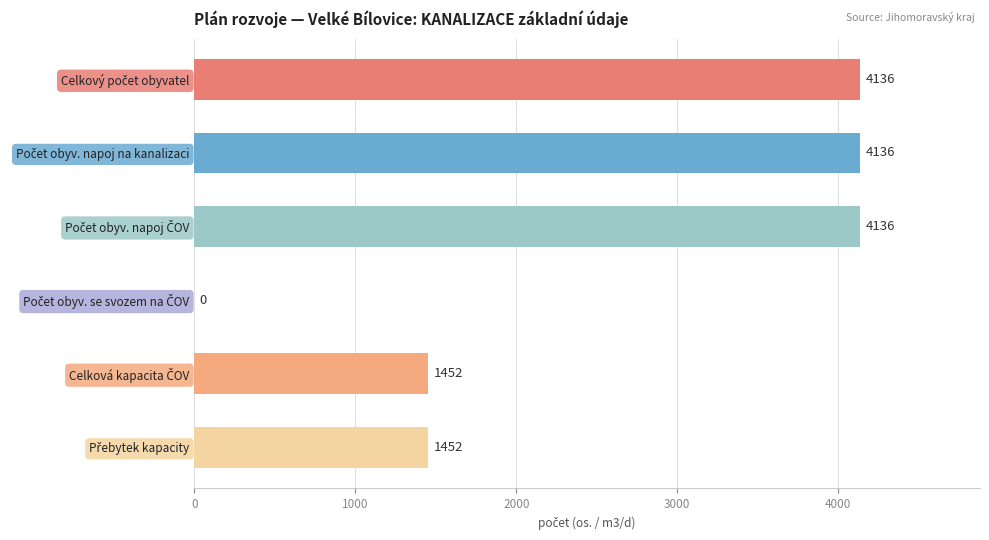

How many values are between 1452 and 4136?

5